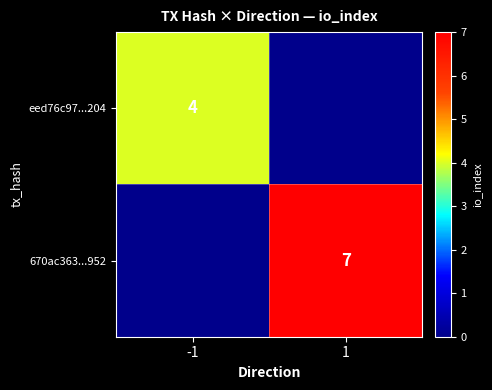

The 670ac363...952 series shows 7 at 1. True or false?

True